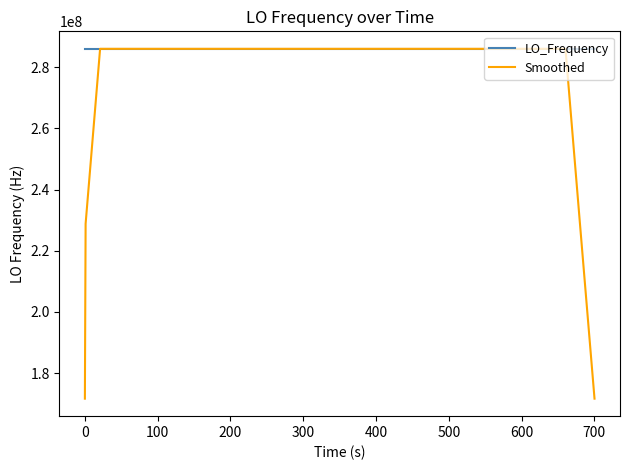

Which series has the widest spread of values?

Smoothed